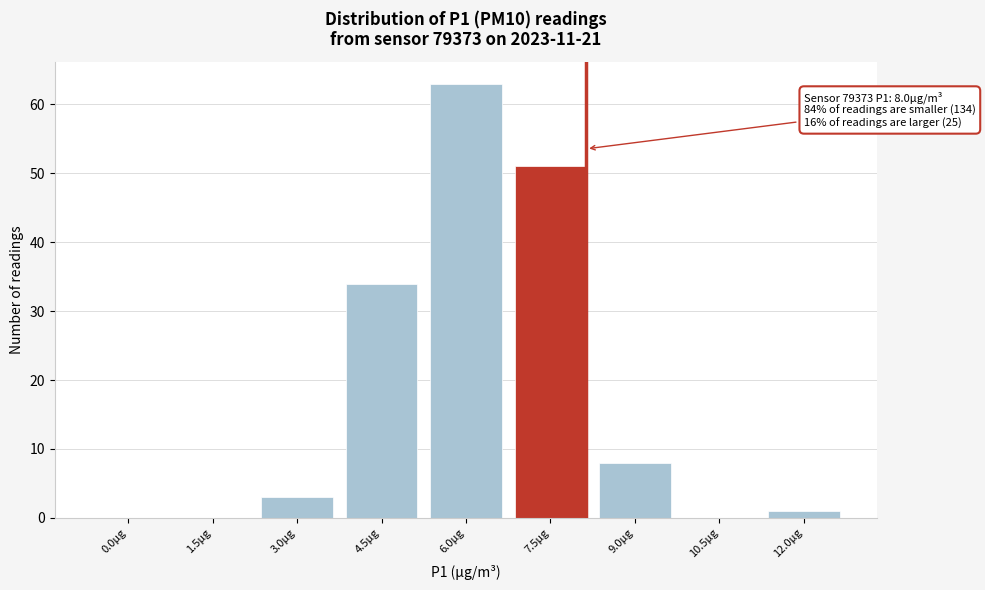

Reading left to right, what are all the values shown in this chart?

0.0µg=0	1.5µg=0	3.0µg=3	4.5µg=34	6.0µg=63	7.5µg=51	9.0µg=8	10.5µg=0	12.0µg=1